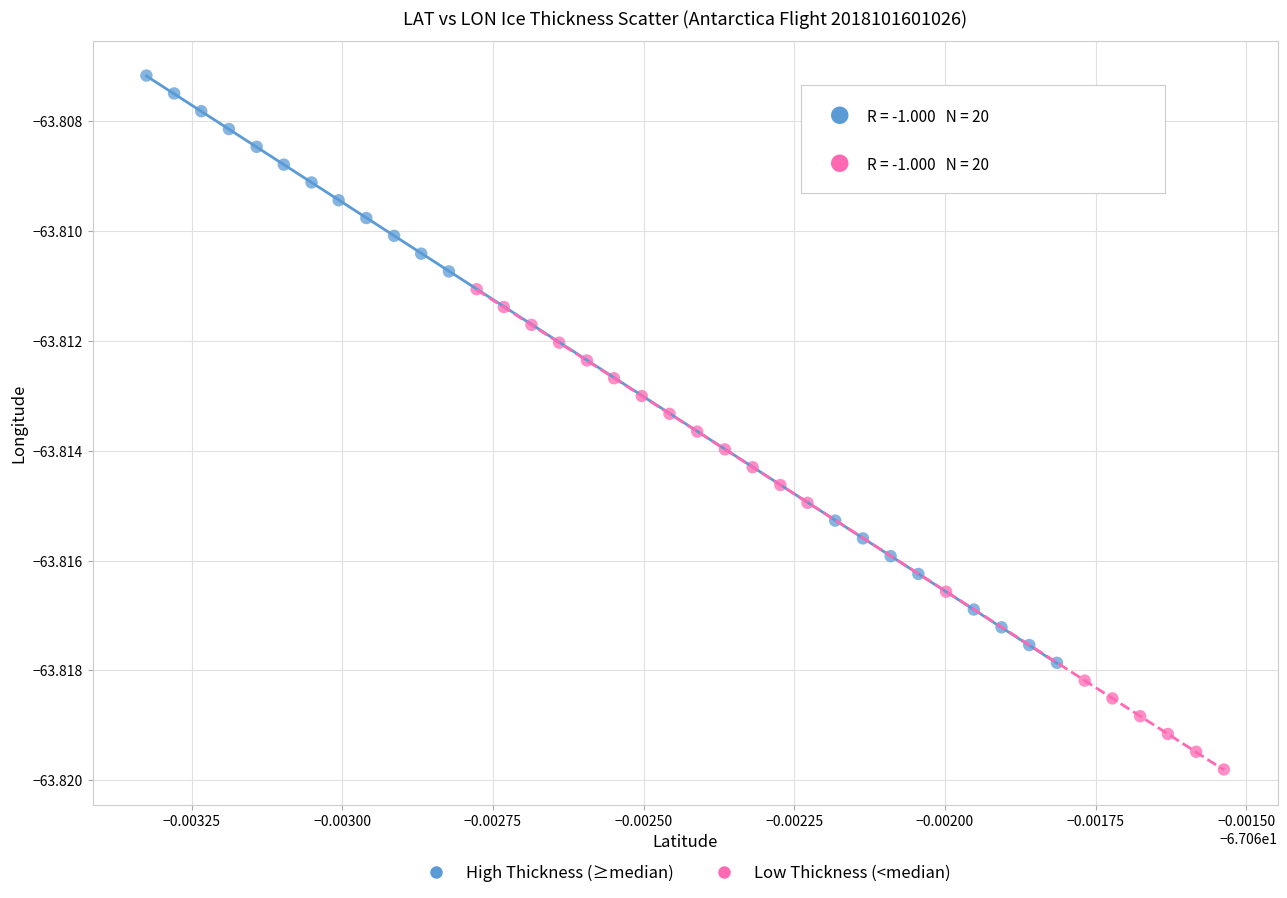

Which series contains the highest Y value?

High Thickness (≥median)